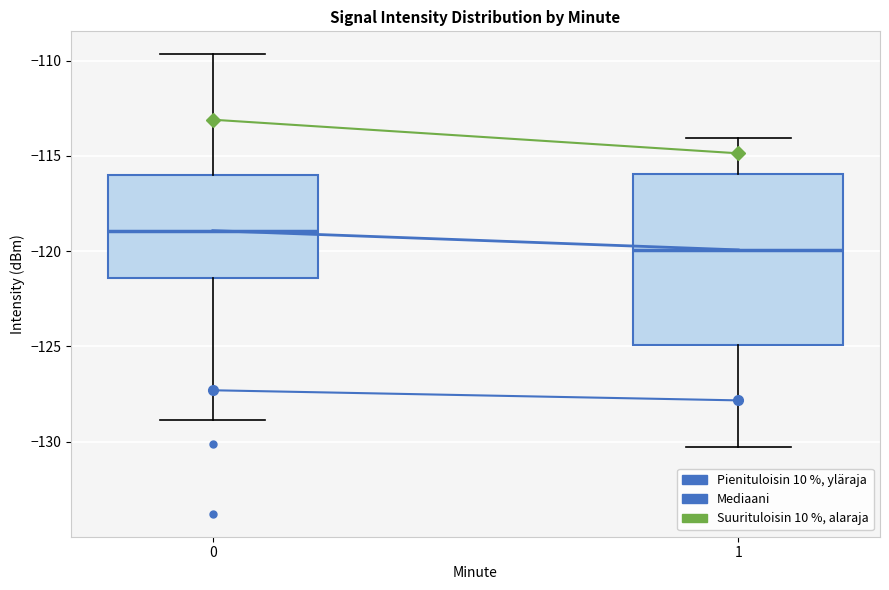

Which box is the tallest, from its lower edge to its upper edge?

1